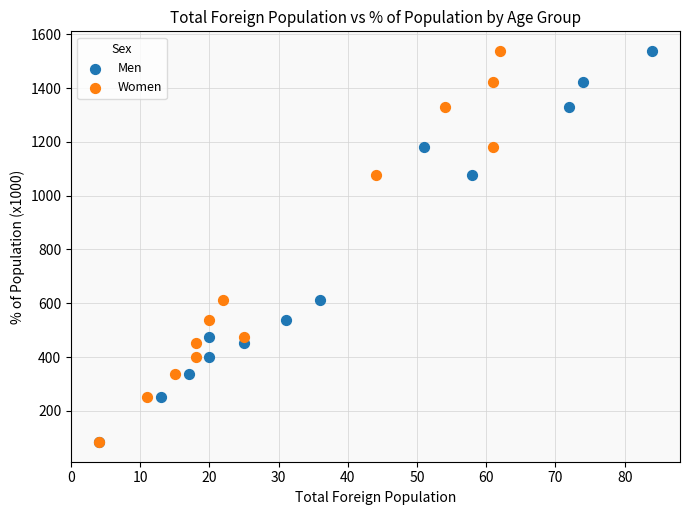

What are all the series names shown in the legend?

Men, Women